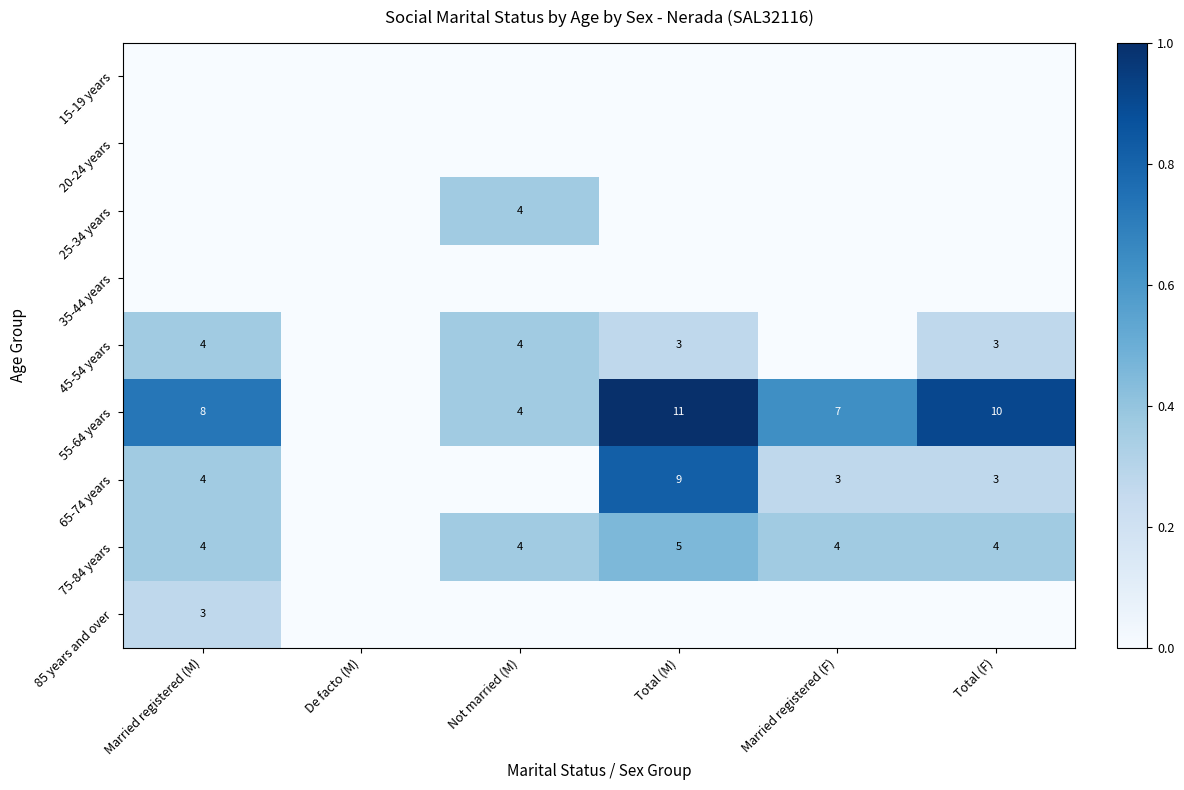

Is the value of 45-54 years at Not married (M) greater than the value of 65-74 years at Total (F)?

Yes